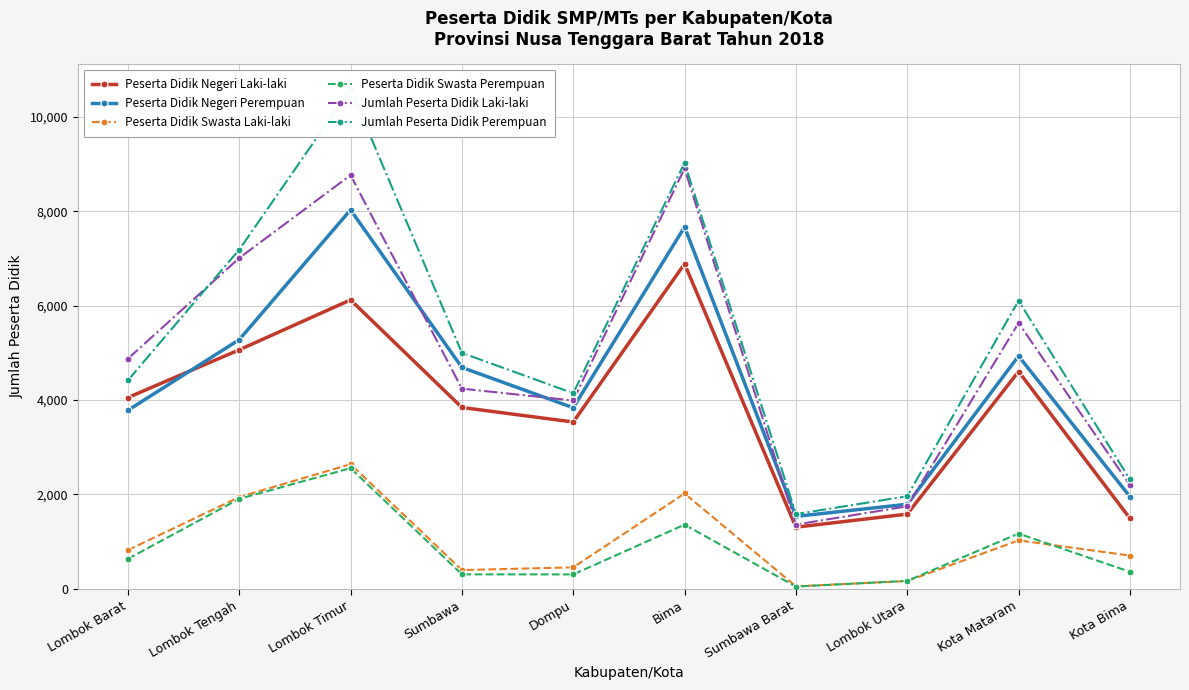

How many lines are shown in the chart?

6